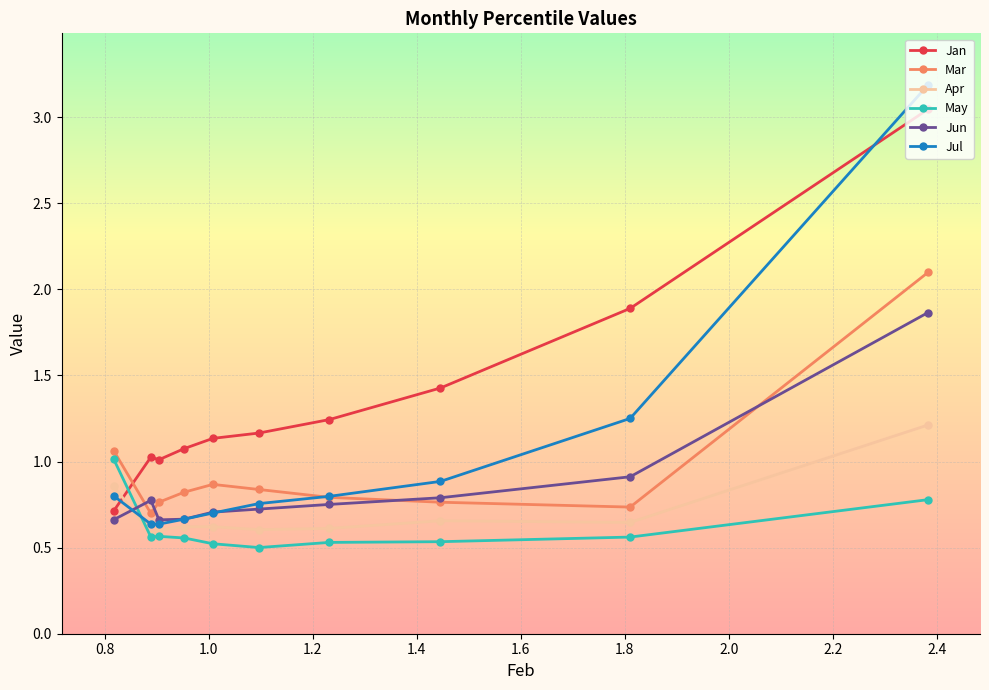

Which series has the widest spread of values?

Jul